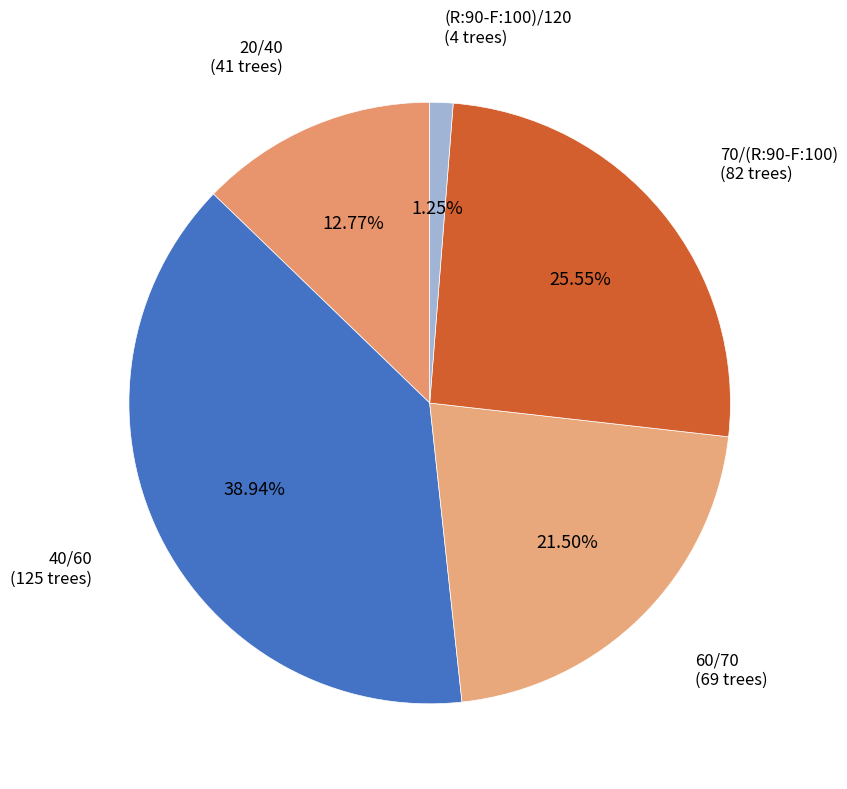

Which category has the biggest portion of the pie?

40/60